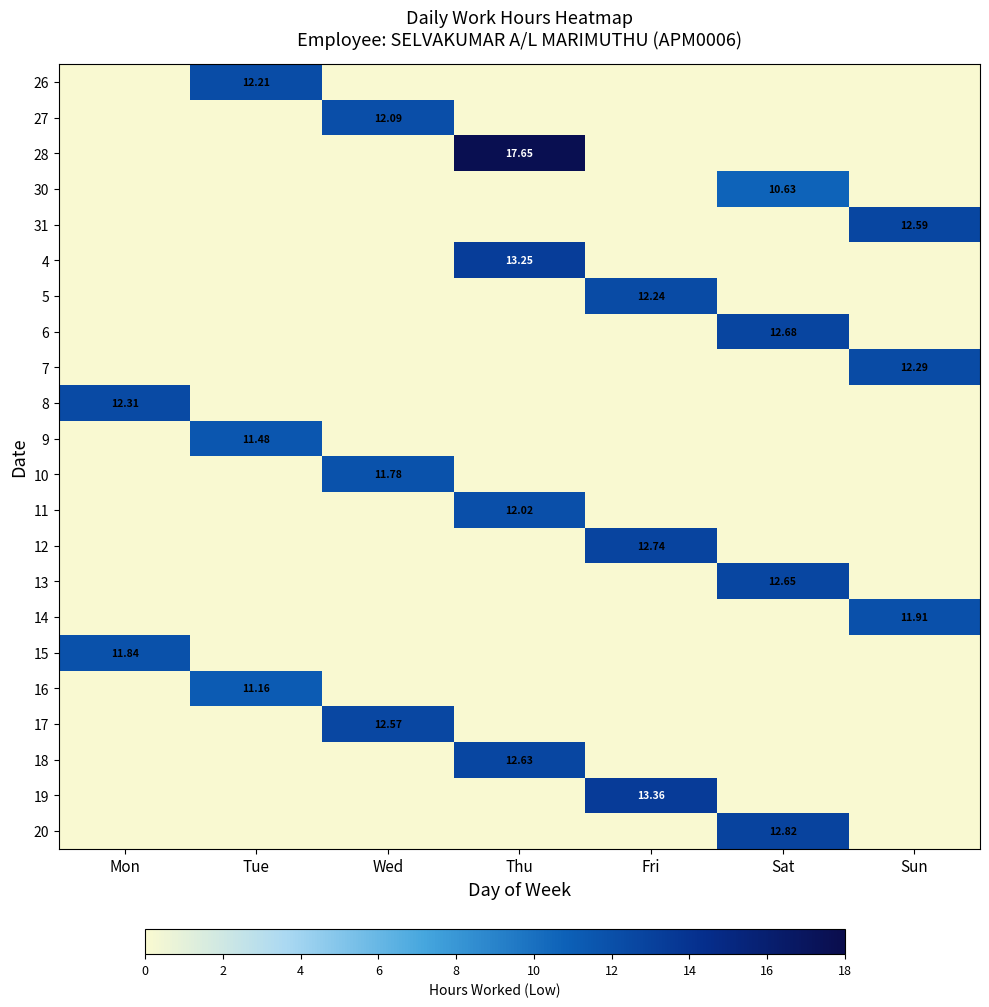

The value of 31 at Thu is -3.9. True or false?

False